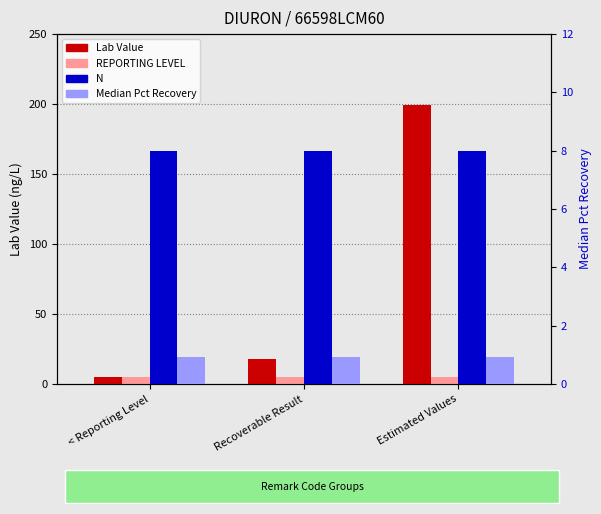

Reading left to right, extract all data points from this chart.

Lab Value: 5.0	18.0	199.0
REPORTING LEVEL: 5.0	5.0	5.0
N: 8.0	8.0	8.0
Median Pct Recovery: 0.9	0.9	0.9